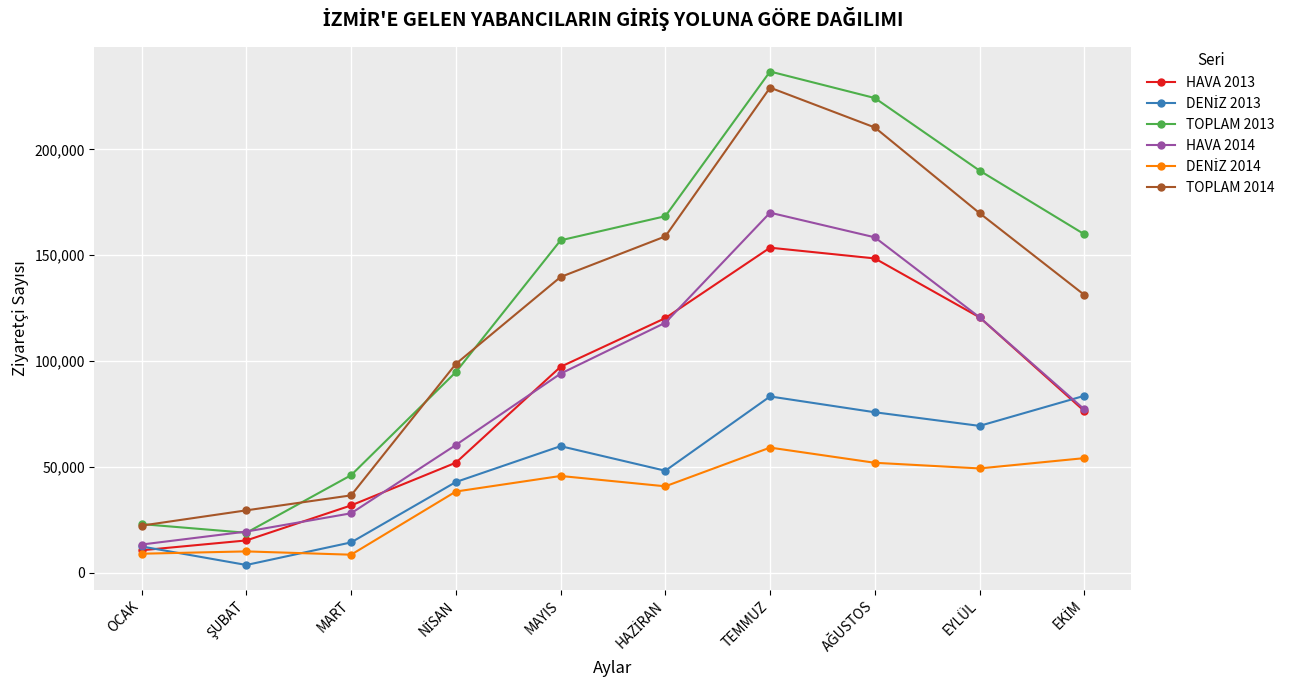

Count the number of data series in this chart.

6